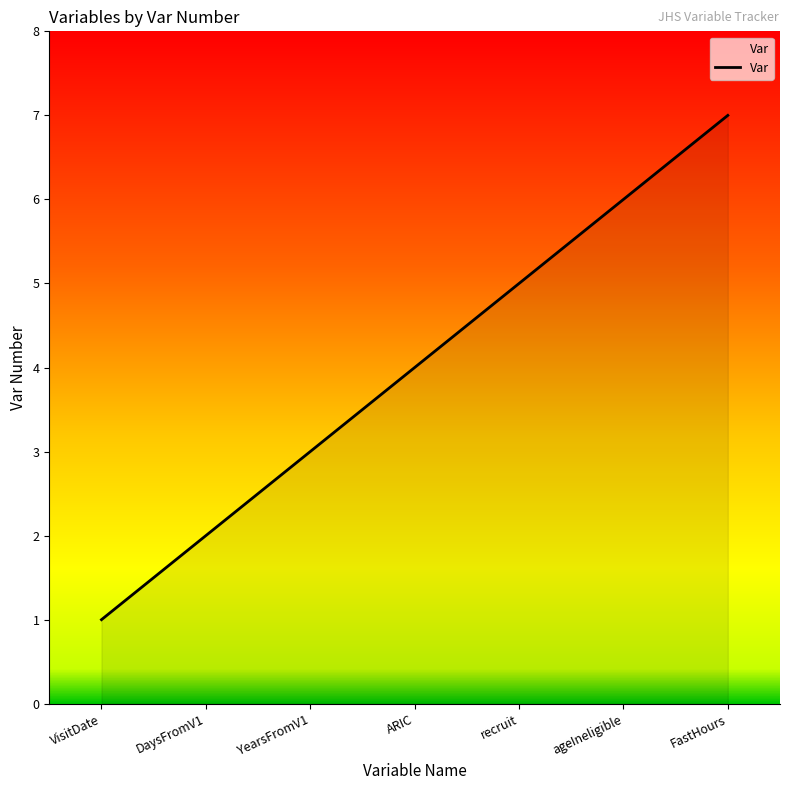

True or false: the data has more than 1 interior local peaks.

False